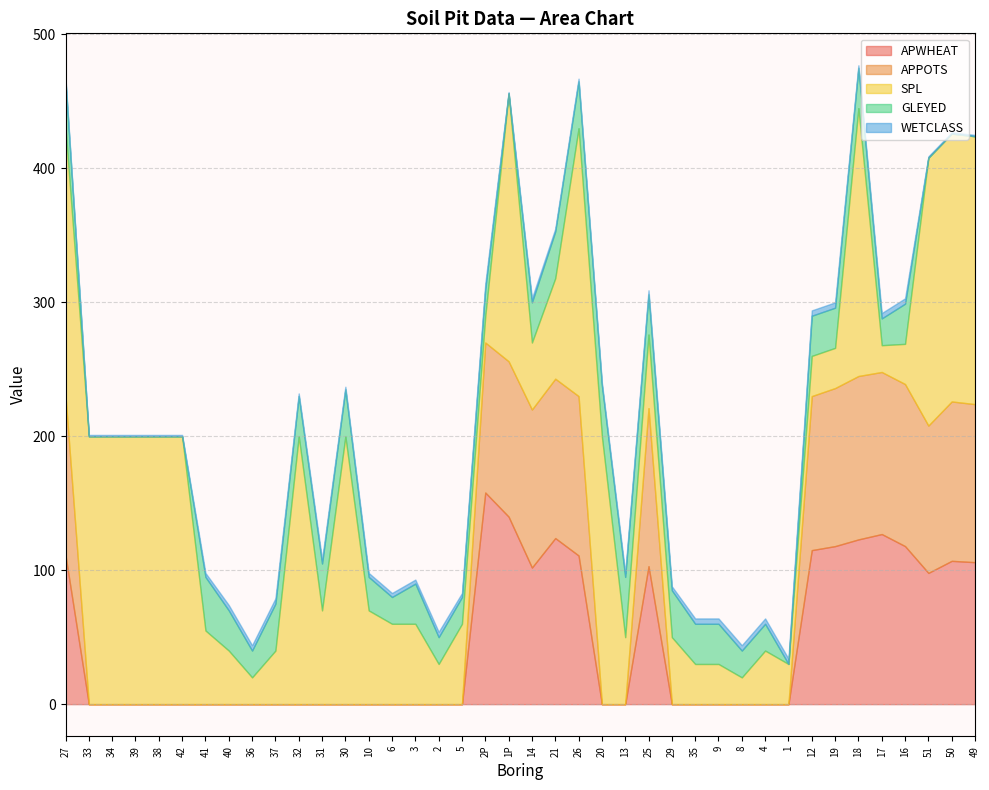

At which category does WETCLASS reach its first local valley?

32